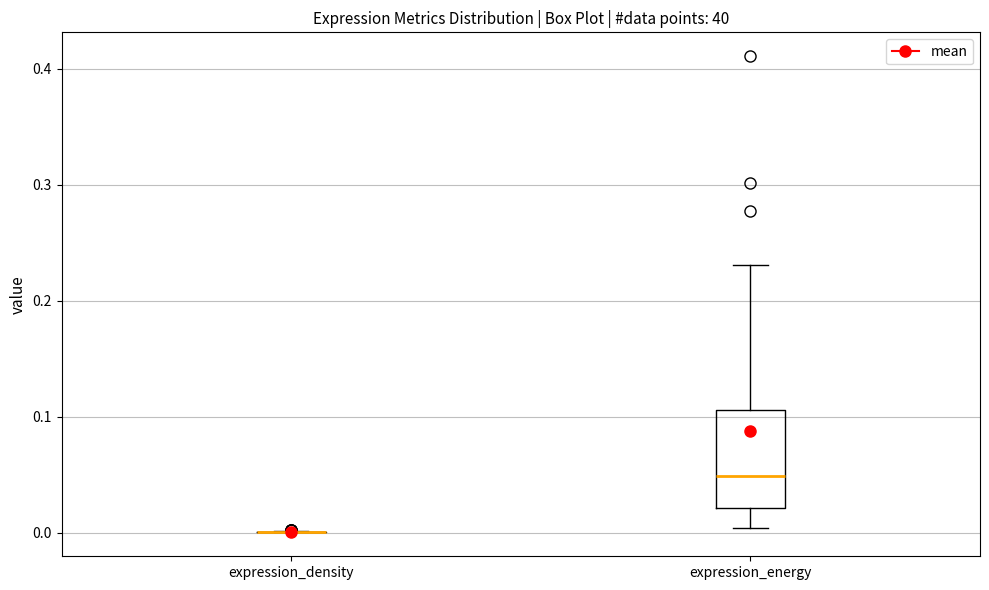

Reading left to right, transcribe this box plot: for each box, give where its median line is, the range the box spans, and where its two whiskers end, as read against the y-axis. The values are not printed on the chart, so give them approximately, as read against the axis.

expression_density: box collapsed to a line at 0.00, whiskers 0.00 to 0.00
expression_energy: median 0.05, box 0.02 to 0.11, whiskers 0.00 to 0.23